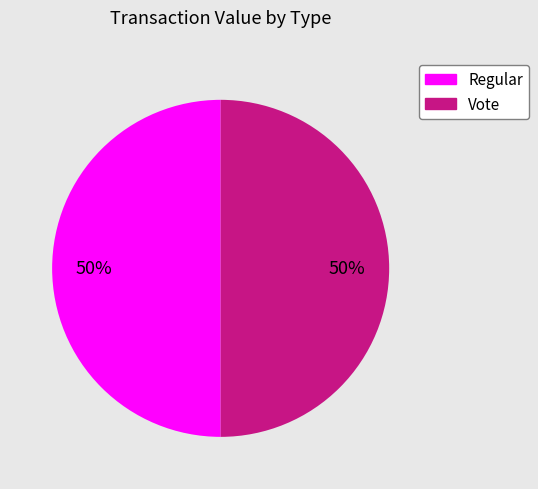

How many segments does this pie chart have?

2